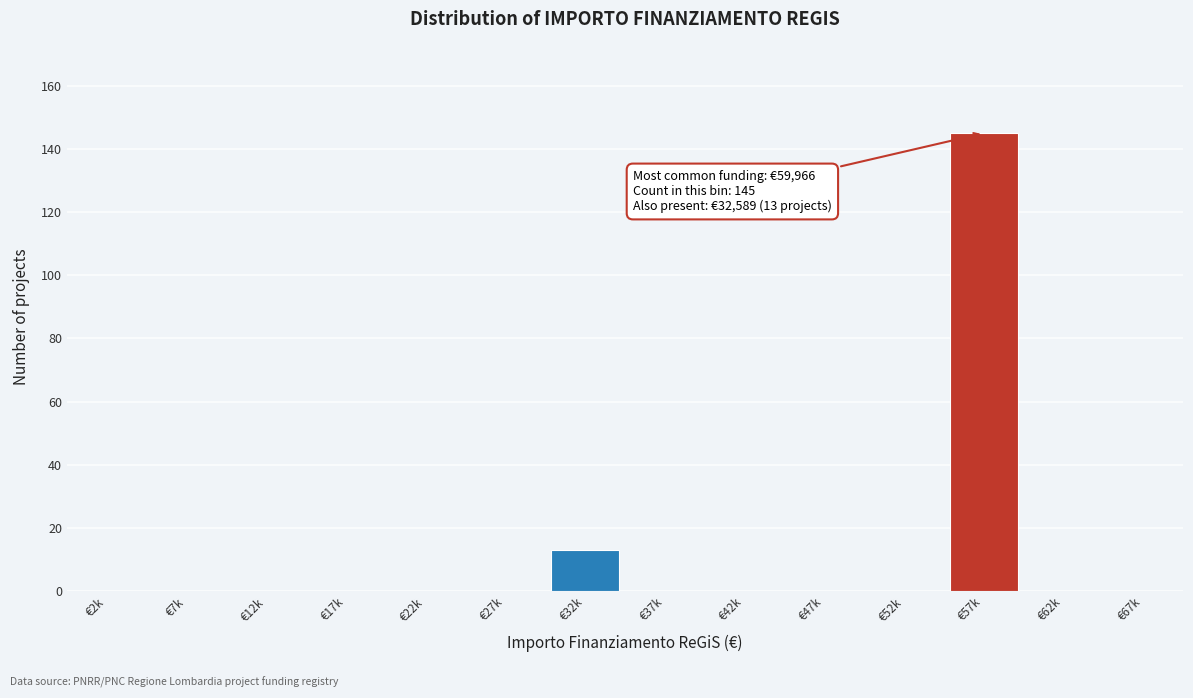

Reading left to right, what are all the values shown in this chart?

€2k=0	€7k=0	€12k=0	€17k=0	€22k=0	€27k=0	€32k=13	€37k=0	€42k=0	€47k=0	€52k=0	€57k=145	€62k=0	€67k=0